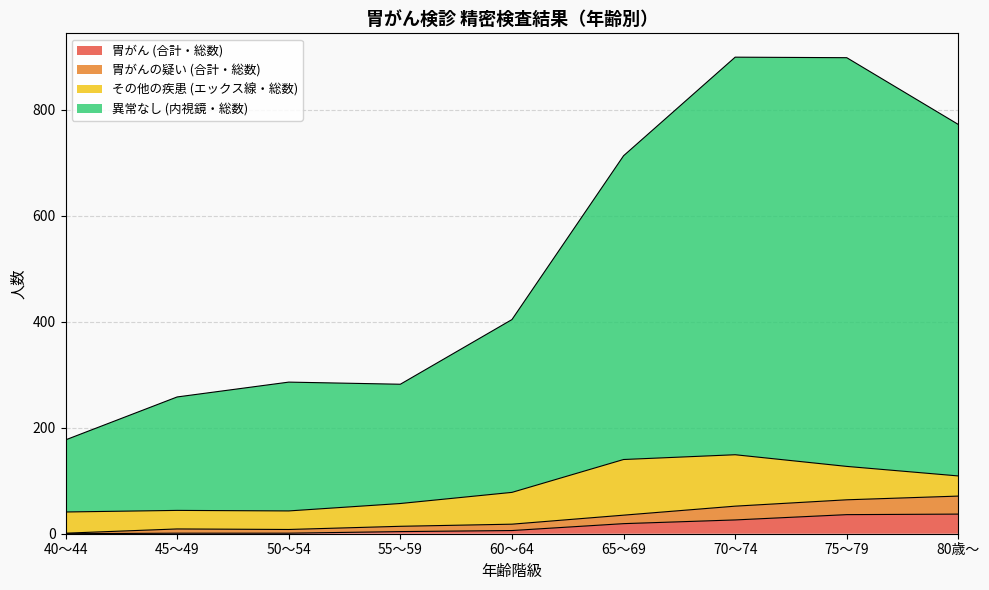

True or false: 異常なし (内視鏡・総数) and 胃がんの疑い (合計・総数) cross at least once.

False